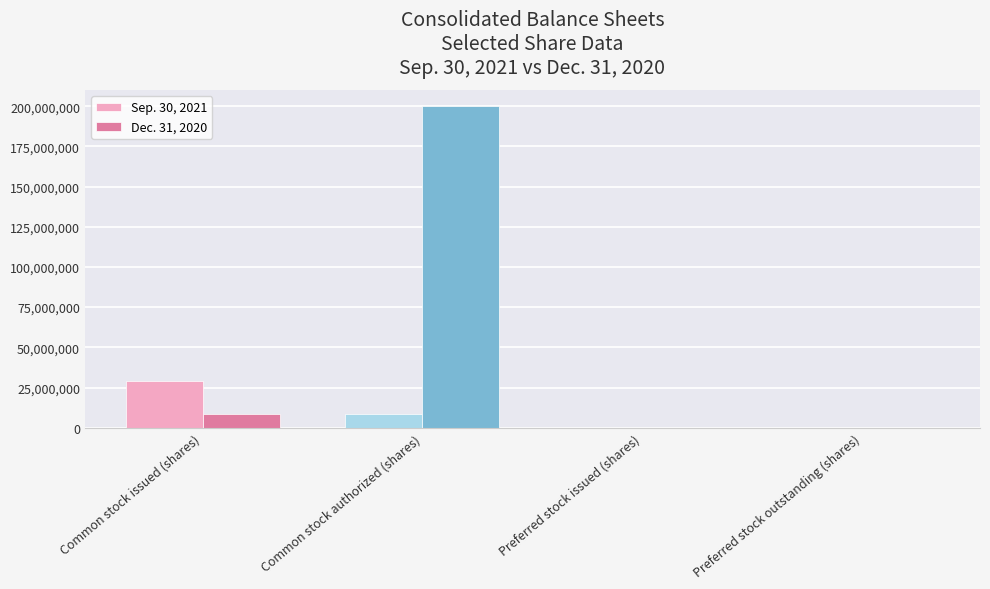

The value of Dec. 31, 2020 at Common stock authorized (shares) is 200000000. True or false?

True